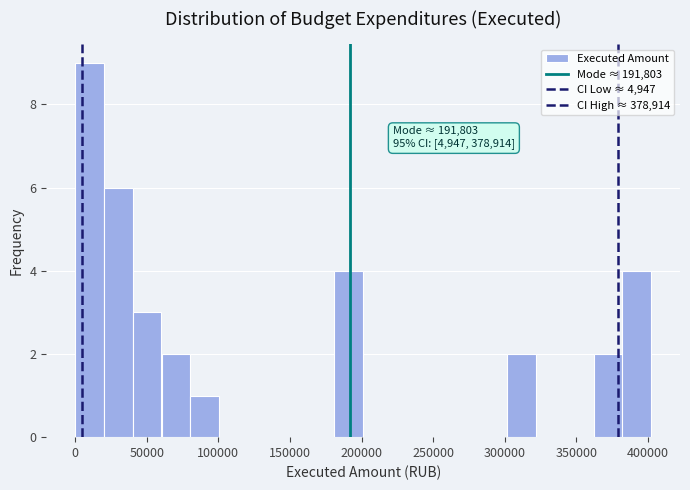

Over which range of the x-axis is the bar tallest?

0 to 20000